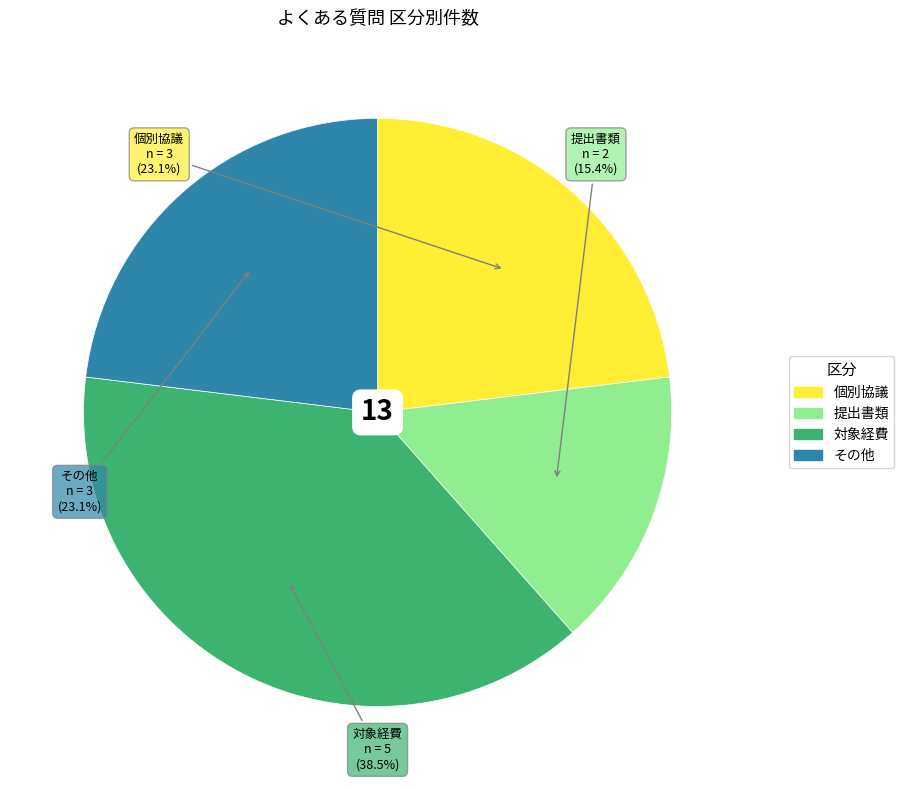

What is the total percentage of その他 and 提出書類?

38.5%